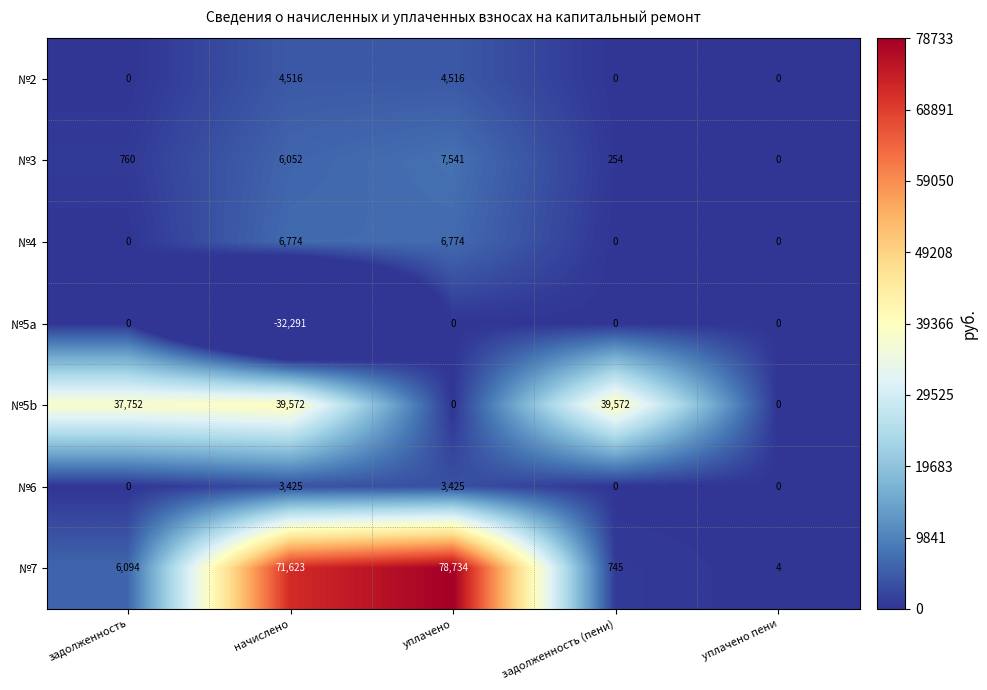

Which category has the lowest value across all series?

начислено